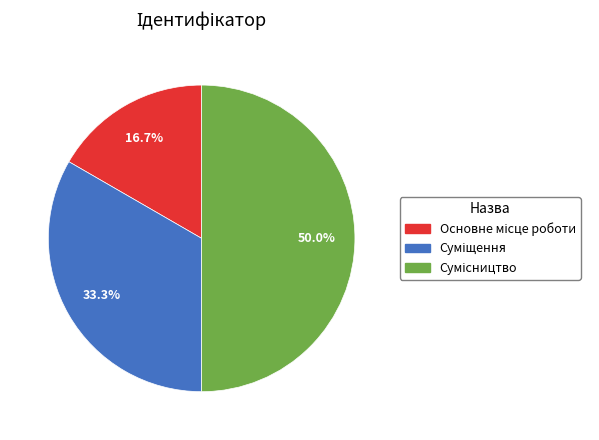

To the nearest percent, what is the difference between the Сумісництво and Основне місце роботи slice percentages?

33%